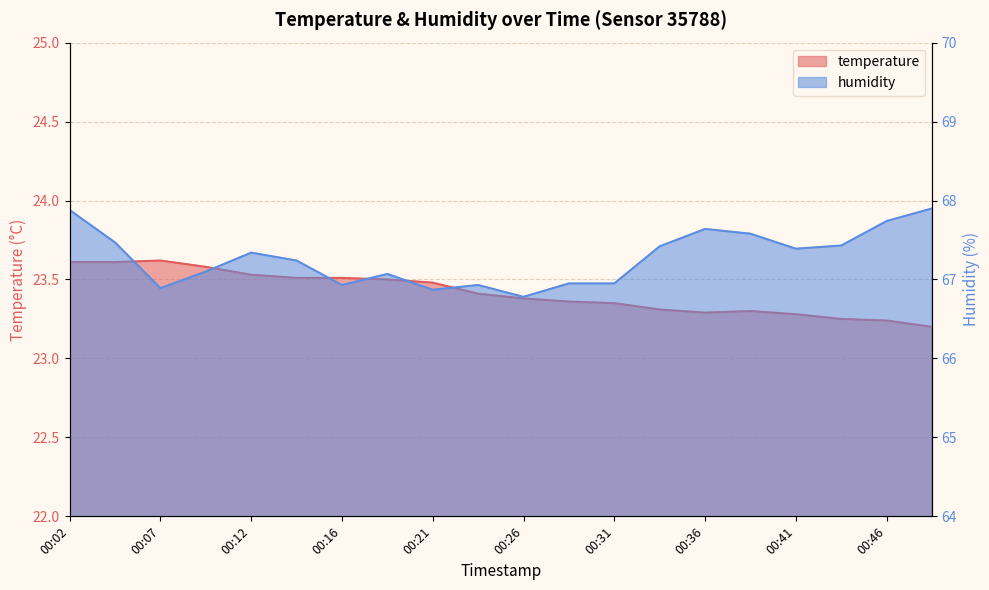

At which category does humidity reach its first local peak?

00:12